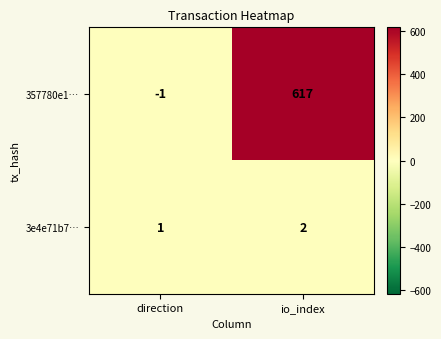

Between direction and io_index, which series saw the biggest shift?

357780e1…